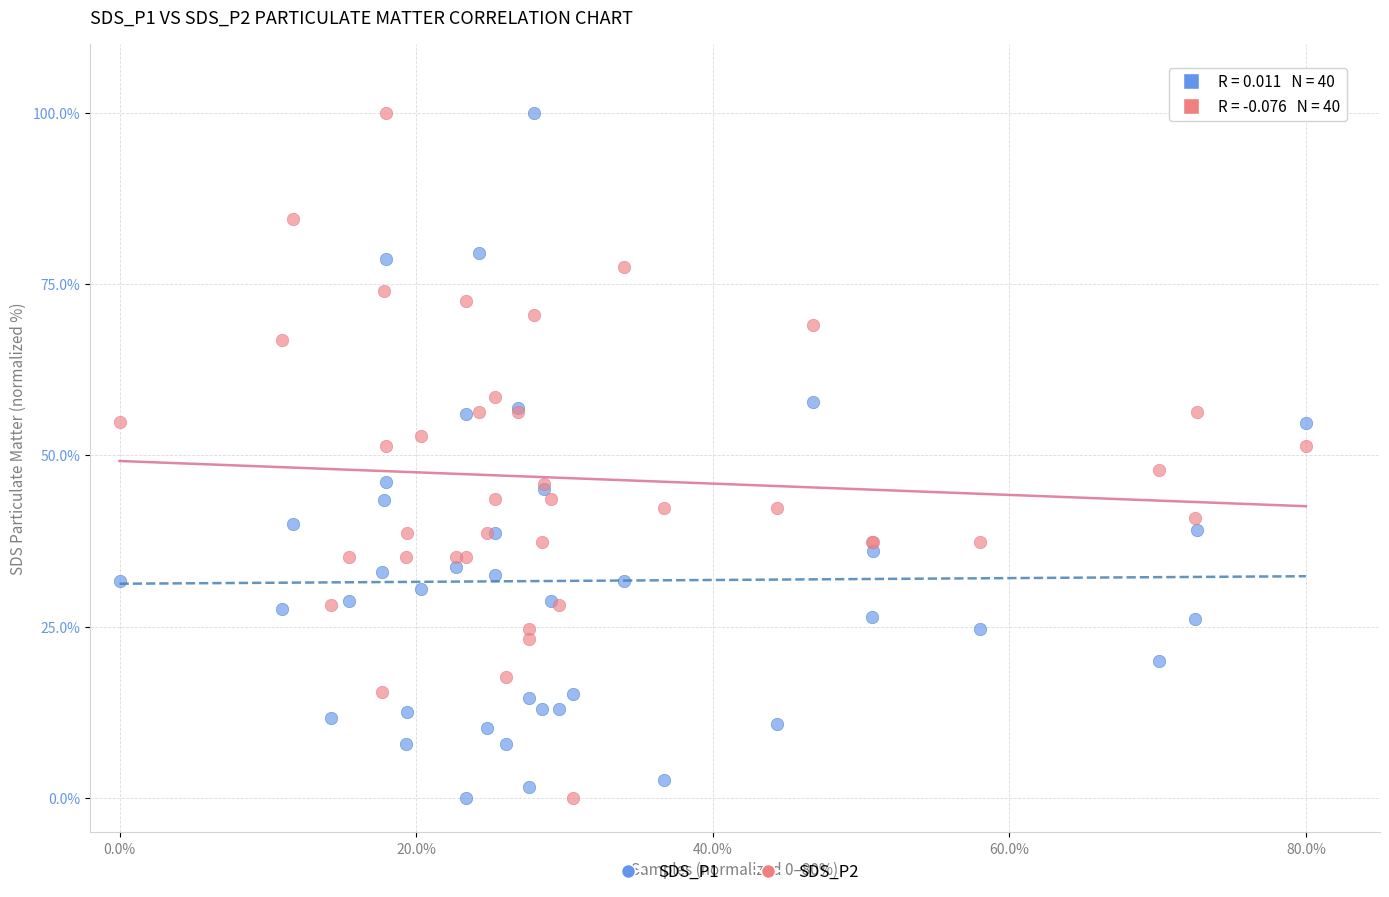

What are all the series names shown in the legend?

SDS_P1, SDS_P2